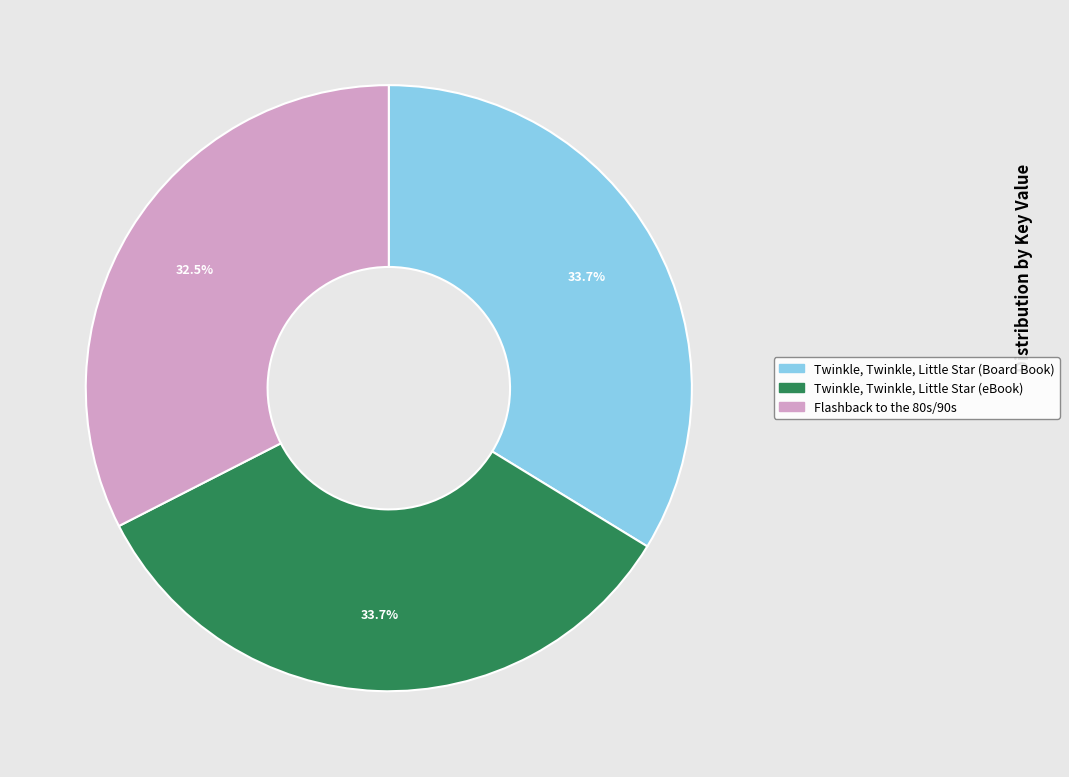

To the nearest percent, what is the difference between the largest and smallest slice percentages?

1%